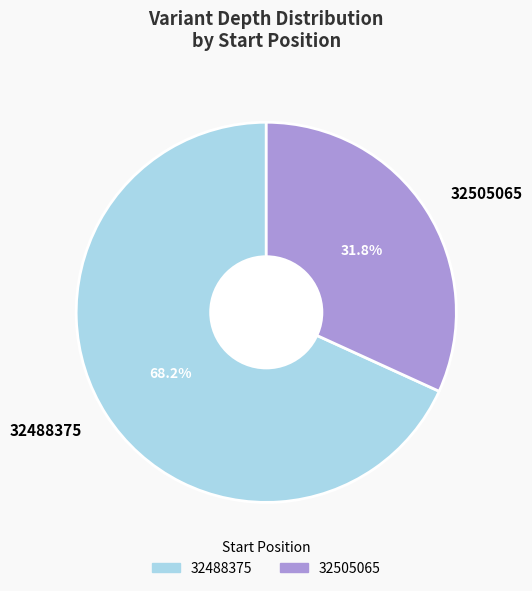

Combined, do 32505065 and 32488375 account for over 50%?

Yes